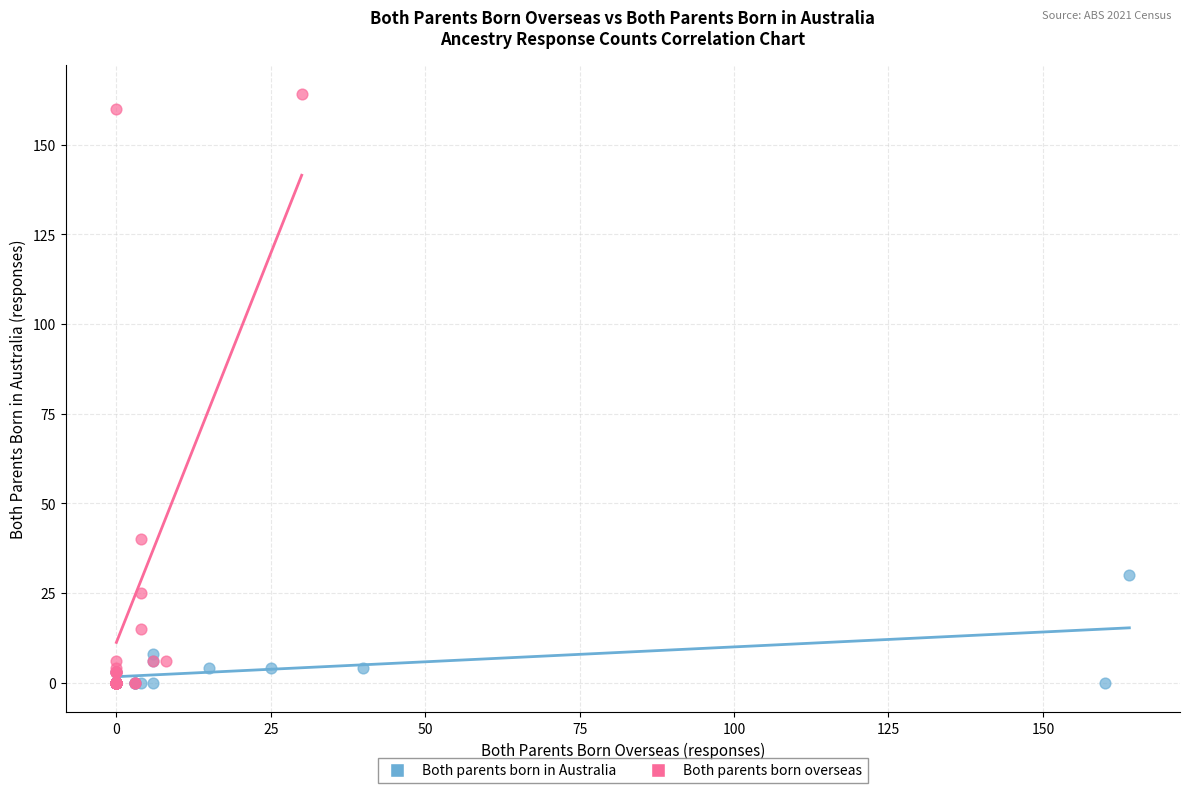

What are all the series names shown in the legend?

Both parents born in Australia, Both parents born overseas